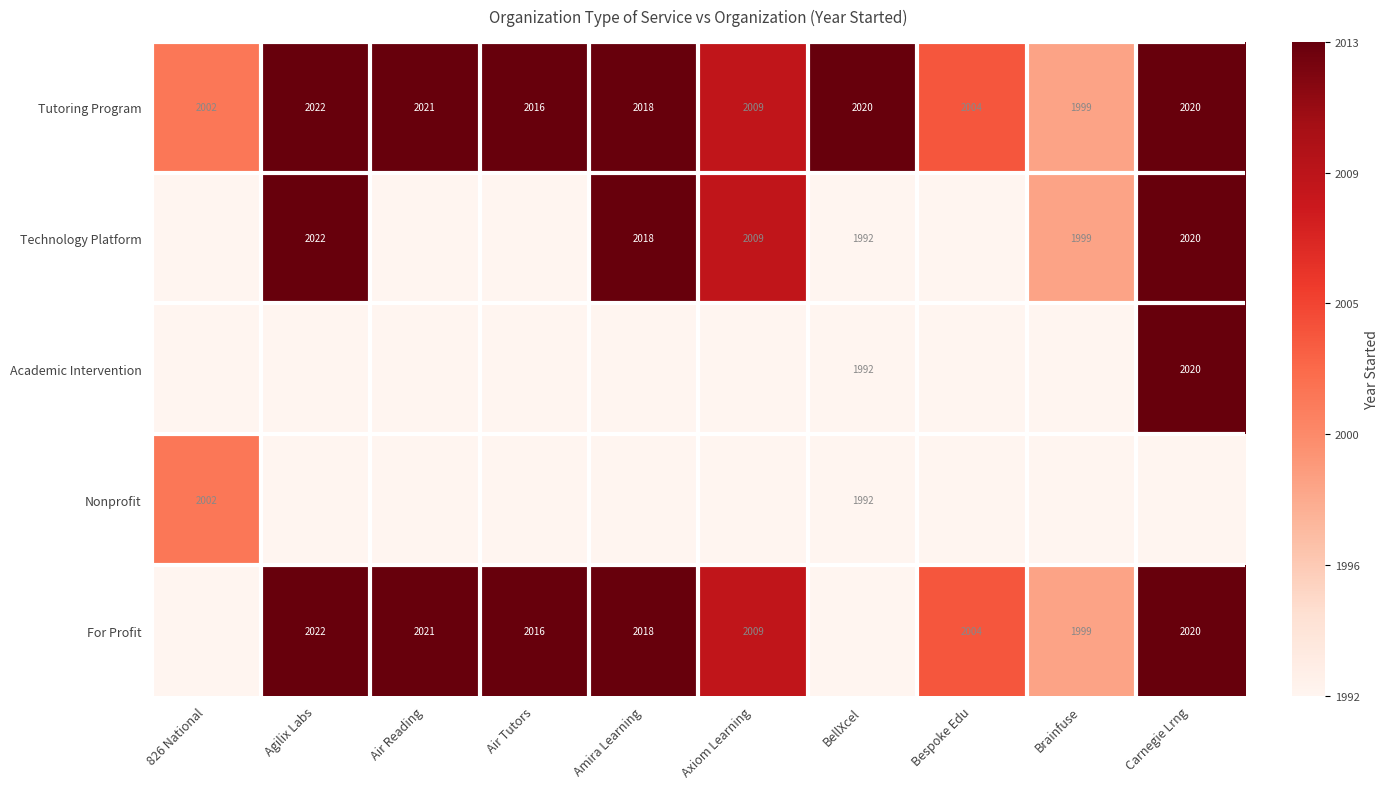

Is the value of Nonprofit at BellXcel greater than the value of For Profit at Axiom Learning?

No